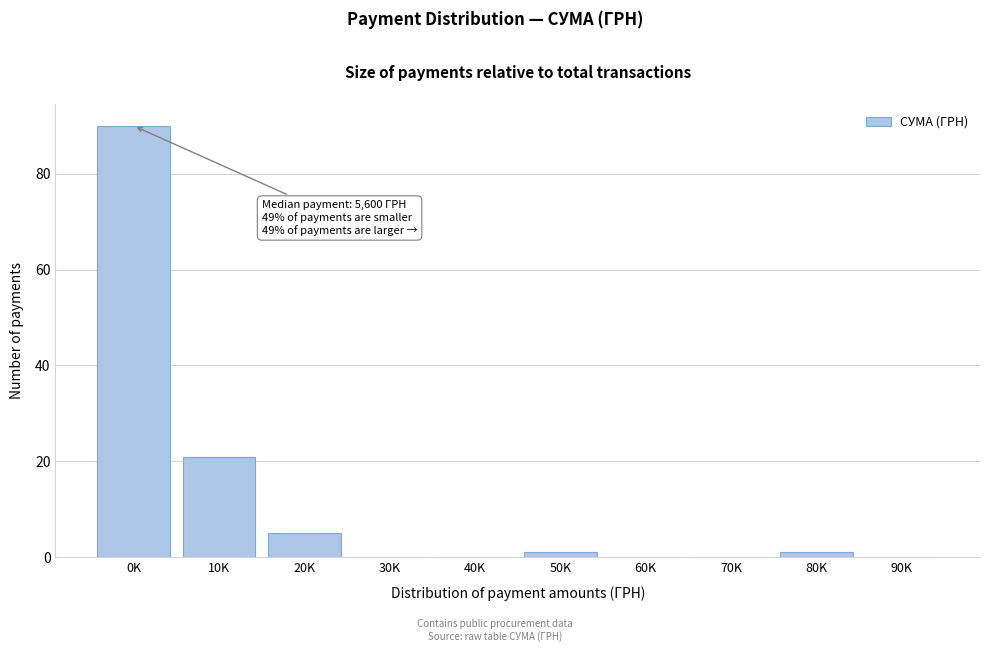

Reading left to right, what are all the values shown in this chart?

0K=90	10K=21	20K=5	30K=0	40K=0	50K=1	60K=0	70K=0	80K=1	90K=0